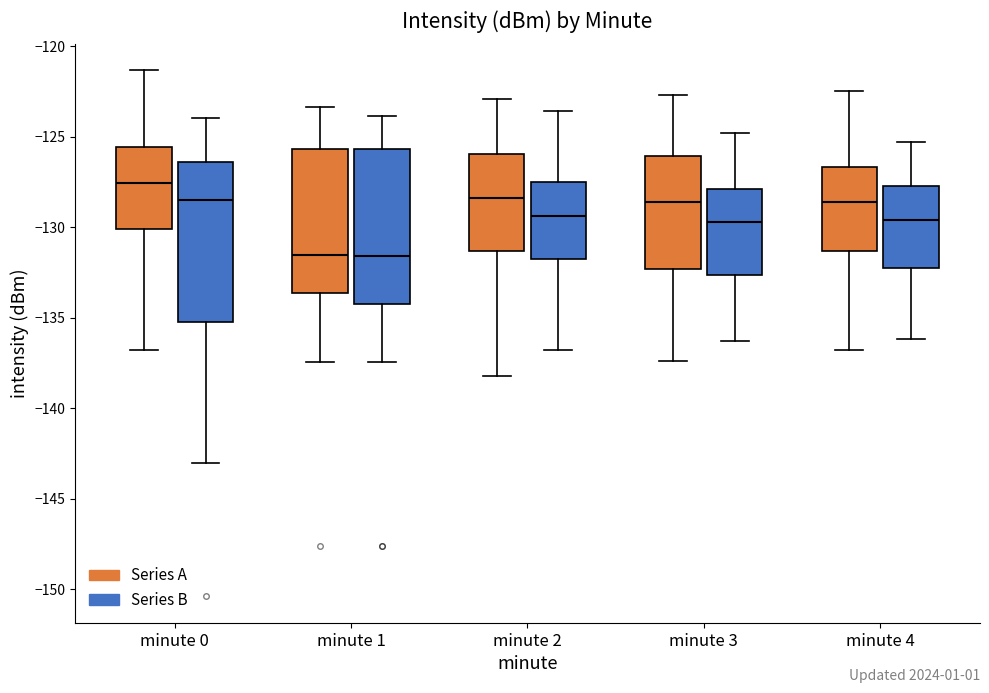

Reading left to right, read every box against the y-axis: the position of its median line, the range the box covers, and the ends of its whiskers. The values are not printed on the chart, so give them approximately, as read against the axis.

minute 0 (Series A): median -127.5, box -130.0 to -125.5, whiskers -137.0 to -121.5
minute 0 (Series B): median -128.5, box -135.0 to -126.5, whiskers -143.0 to -124.0
minute 1 (Series A): median -131.5, box -133.5 to -125.5, whiskers -137.5 to -123.5
minute 1 (Series B): median -131.5, box -134.5 to -125.5, whiskers -137.5 to -124.0
minute 2 (Series A): median -128.5, box -131.5 to -126.0, whiskers -138.0 to -123.0
minute 2 (Series B): median -129.5, box -131.5 to -127.5, whiskers -137.0 to -123.5
minute 3 (Series A): median -128.5, box -132.5 to -126.0, whiskers -137.5 to -122.5
minute 3 (Series B): median -129.5, box -132.5 to -128.0, whiskers -136.5 to -125.0
minute 4 (Series A): median -128.5, box -131.5 to -126.5, whiskers -137.0 to -122.5
minute 4 (Series B): median -129.5, box -132.0 to -127.5, whiskers -136.0 to -125.5